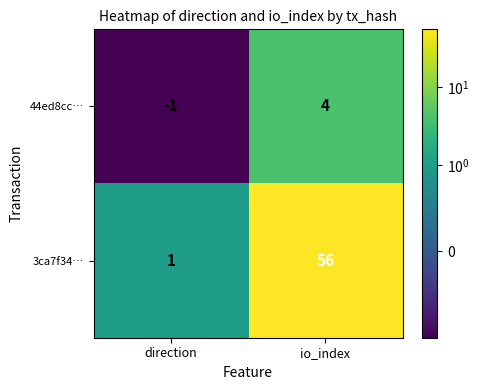

Reading right to left, transcribe all the data shown in this chart.

44ed8cc…: io_index=4	direction=-1
3ca7f34…: io_index=56	direction=1